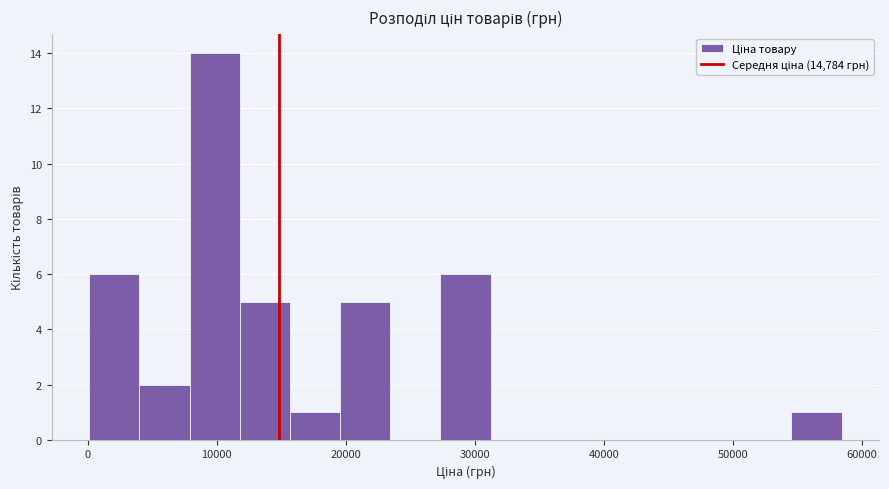

Read against the x-axis, roughly where is the centre of the tallest bar?

10000